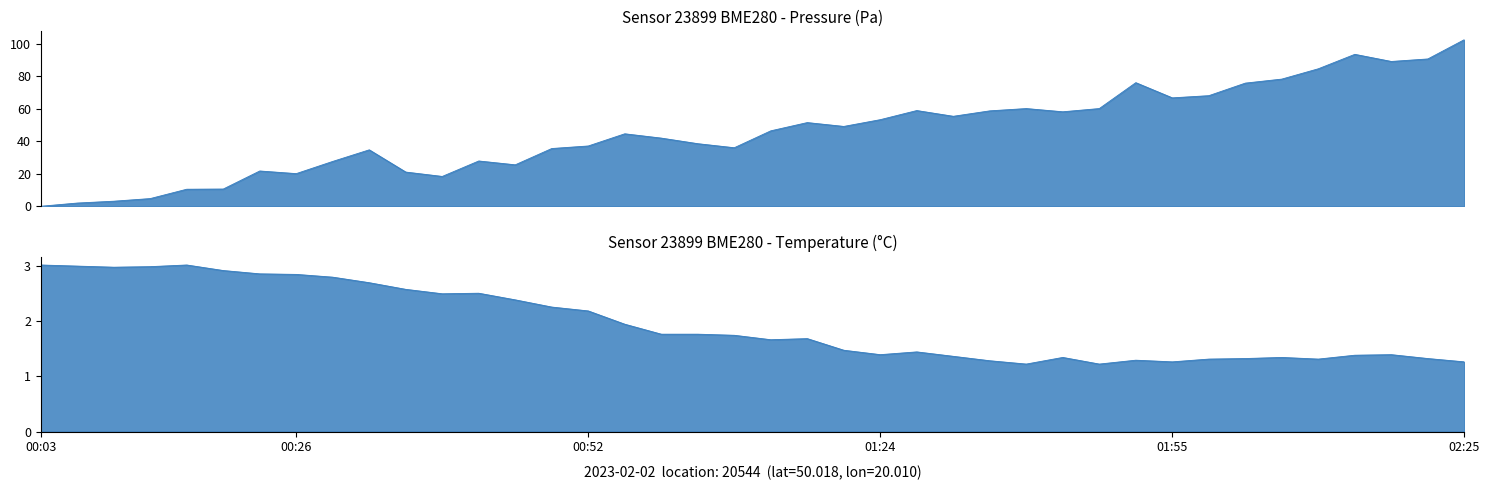

What is the greatest value displayed?

102.4